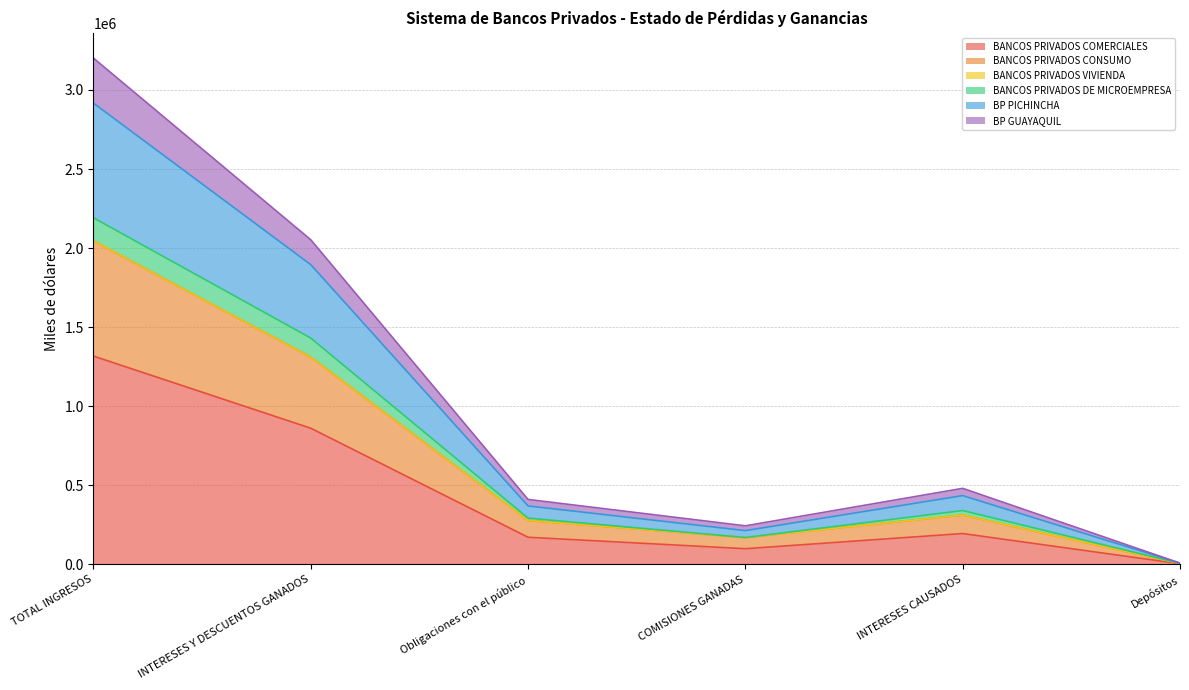

The BANCOS PRIVADOS COMERCIALES series shows 194860.7 at INTERESES CAUSADOS. True or false?

True